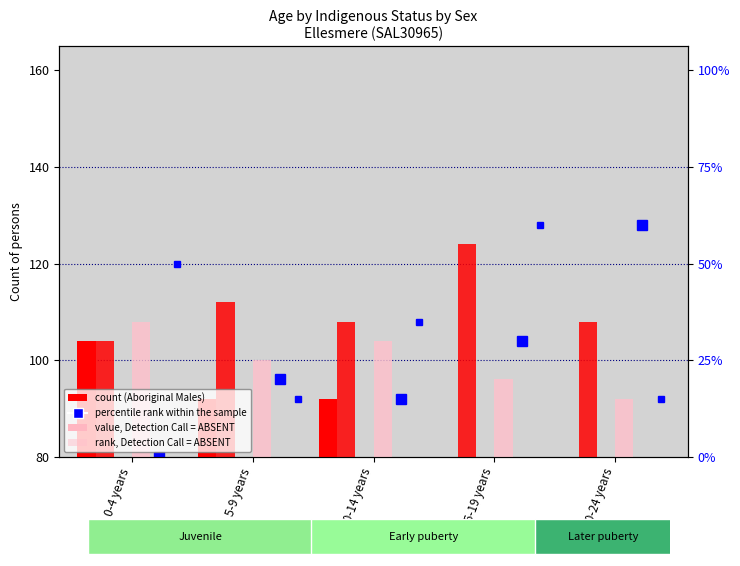

What is the spread (max minus min) of values at 0-4 years?

40